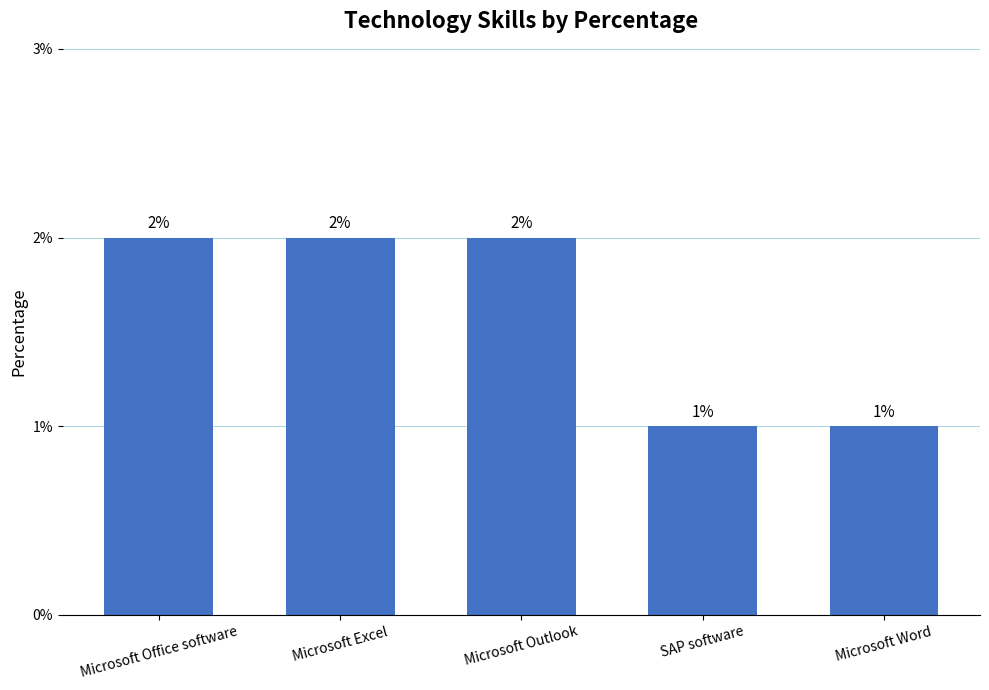

True or false: the data shows 2 at Microsoft Excel.

True